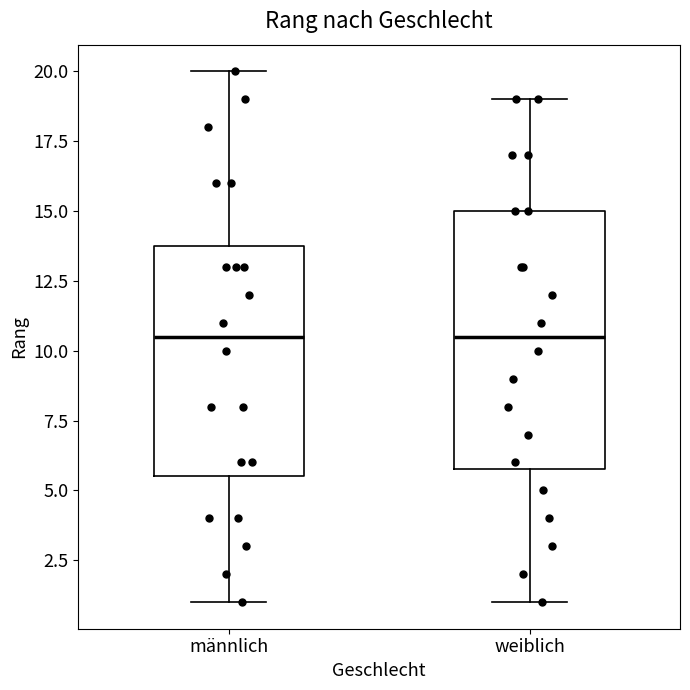

Where is the upper edge of the box for männlich on the y-axis? The values are not printed on the chart, so give them approximately, as read against the axis.

14.0